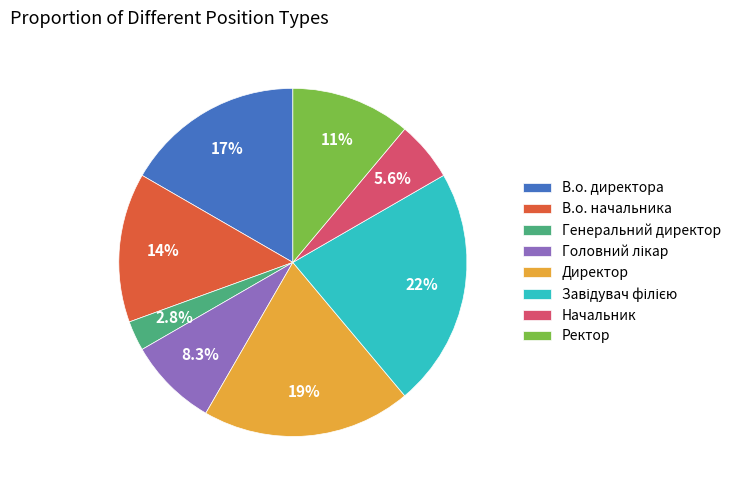

The Начальник slice represents 1% of the pie. True or false?

False